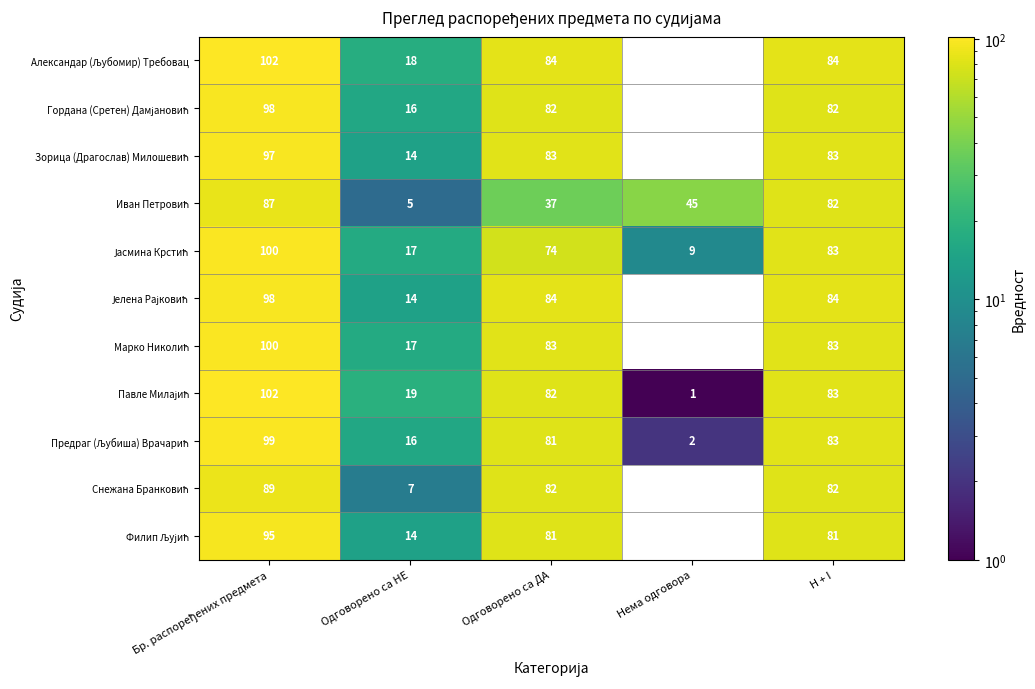

What is the spread (max minus min) of values at H + I?

3